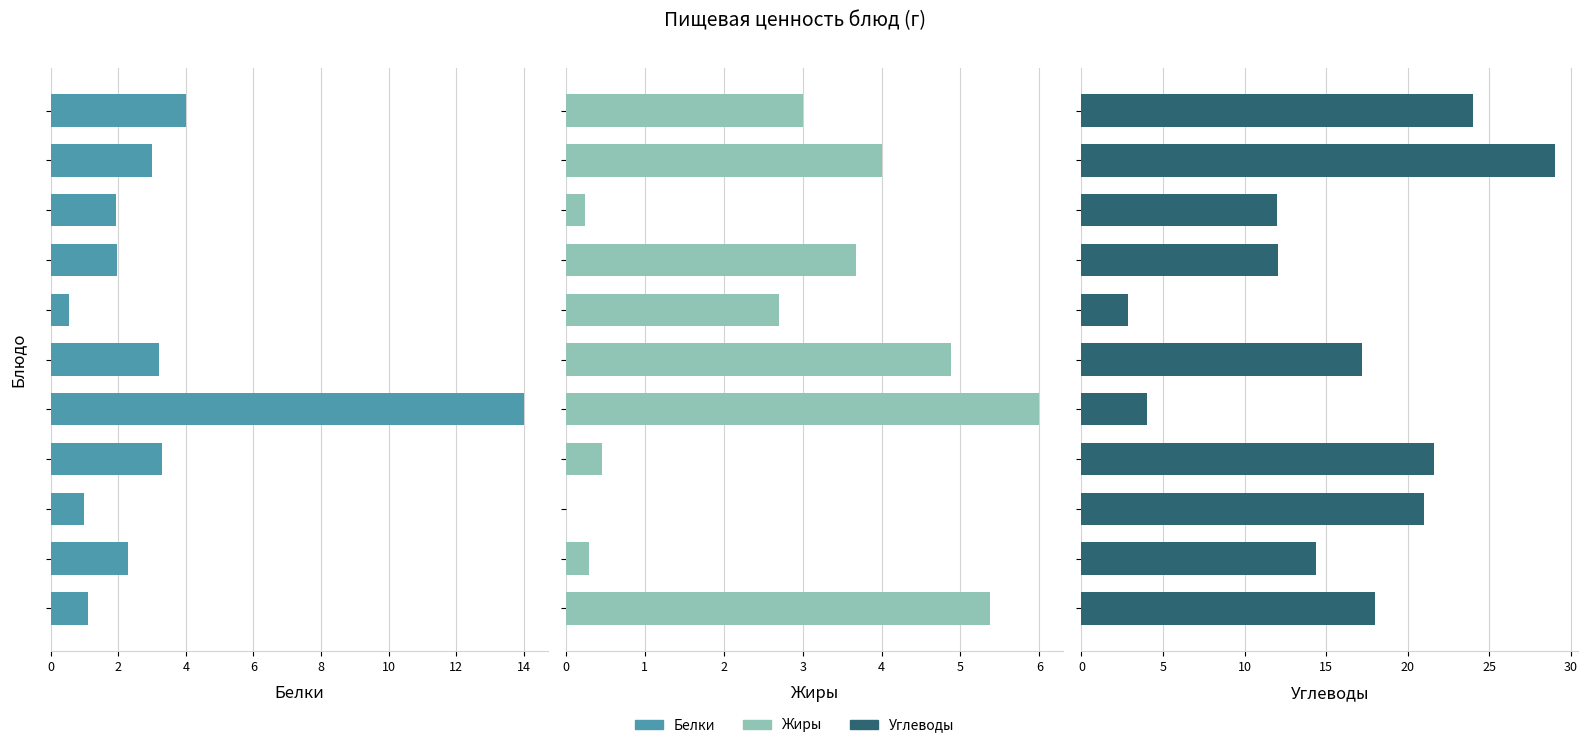

List the series in order of their peak value, lowest first.

Жиры, Белки, Углеводы